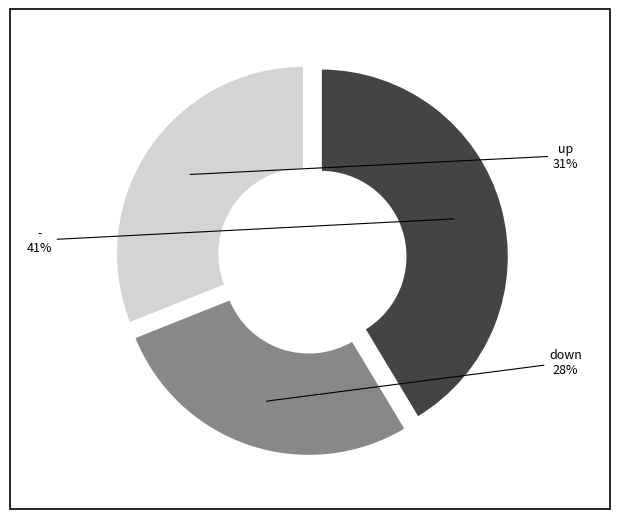

To the nearest percent, what percentage of the pie is -?

41%